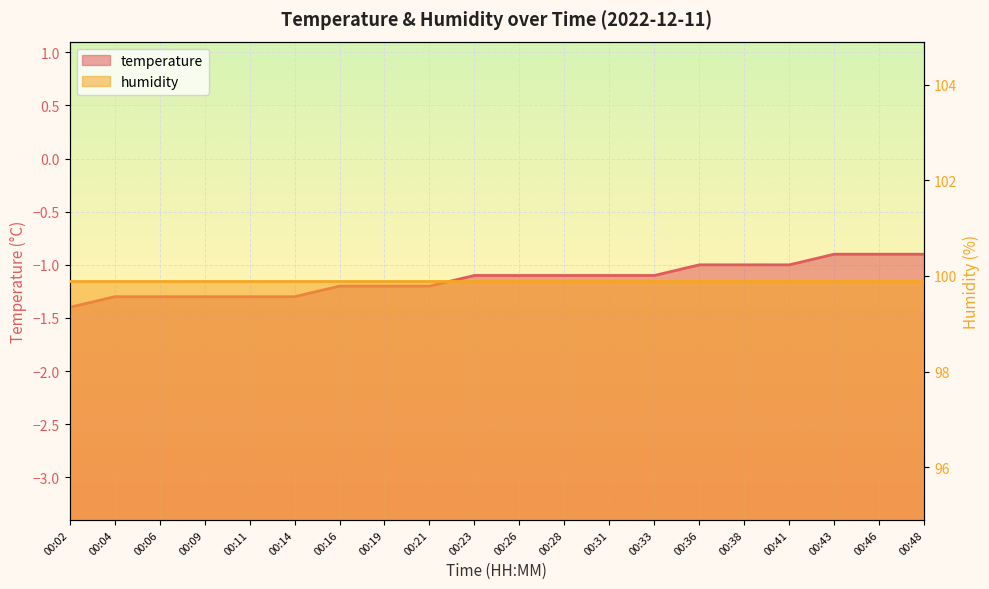

Is it true that the value at 00:19 is -1.2?

True